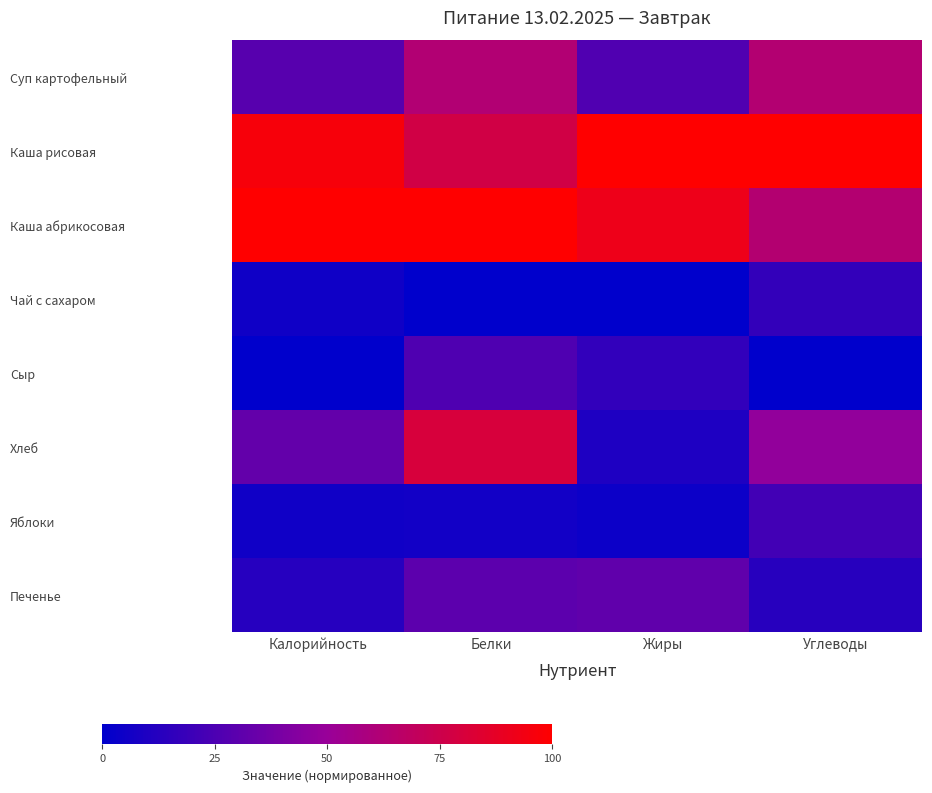

Reading right to left, extract all data points from this chart.

Суп картофельный: Углеводы=62.8	Жиры=26.2	Белки=62.5	Калорийность=28.6
Каша рисовая: Углеводы=100.0	Жиры=100.0	Белки=77.1	Калорийность=96.2
Каша абрикосовая: Углеводы=62.9	Жиры=91.5	Белки=100.0	Калорийность=100.0
Чай с сахаром: Углеводы=17.2	Жиры=0.0	Белки=0.0	Калорийность=5.1
Сыр: Углеводы=0.0	Жиры=16.6	Белки=26.0	Калорийность=0.0
Хлеб: Углеводы=47.8	Жиры=9.9	Белки=80.2	Калорийность=32.5
Яблоки: Углеводы=21.7	Жиры=4.2	Белки=6.1	Калорийность=5.7
Печенье: Углеводы=13.1	Жиры=31.6	Белки=30.1	Калорийность=12.8